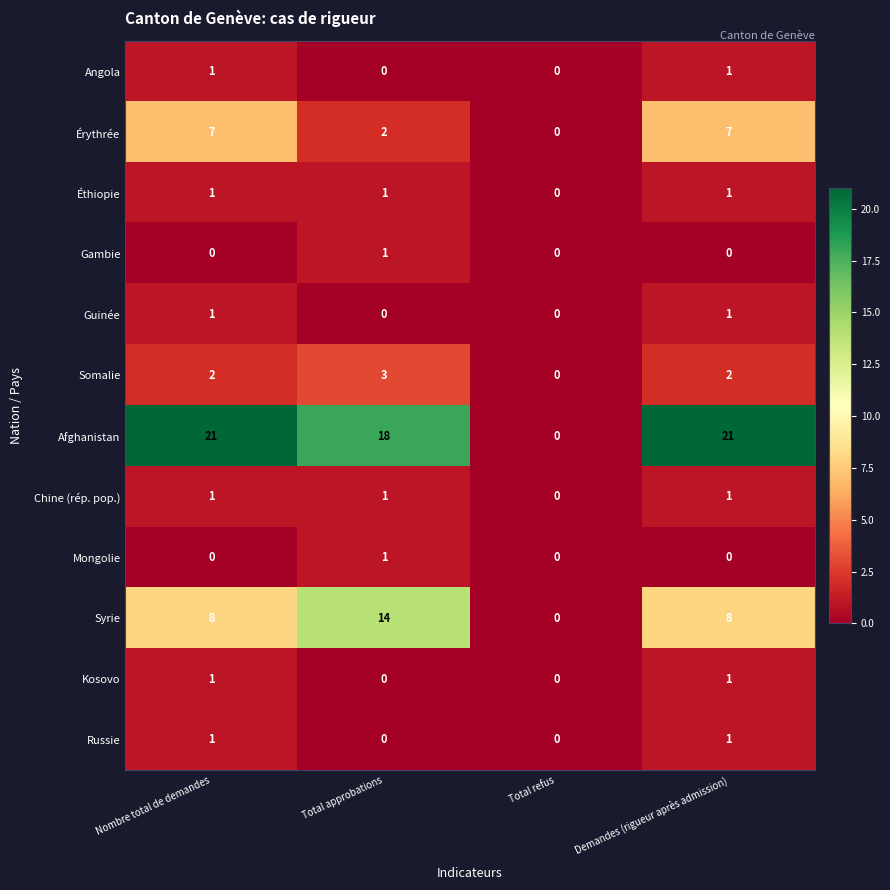

What is the approximate value of Afghanistan at Total approbations, to the nearest 10?

20